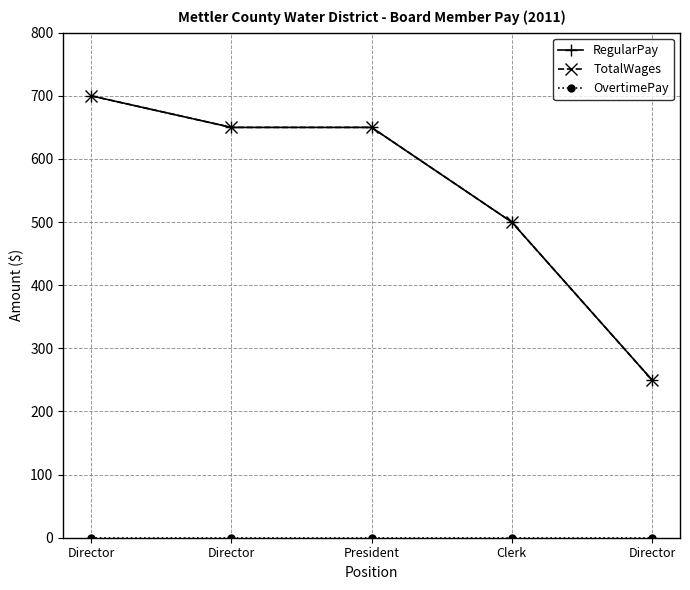

Is this an area chart (filled region under the line)?

No